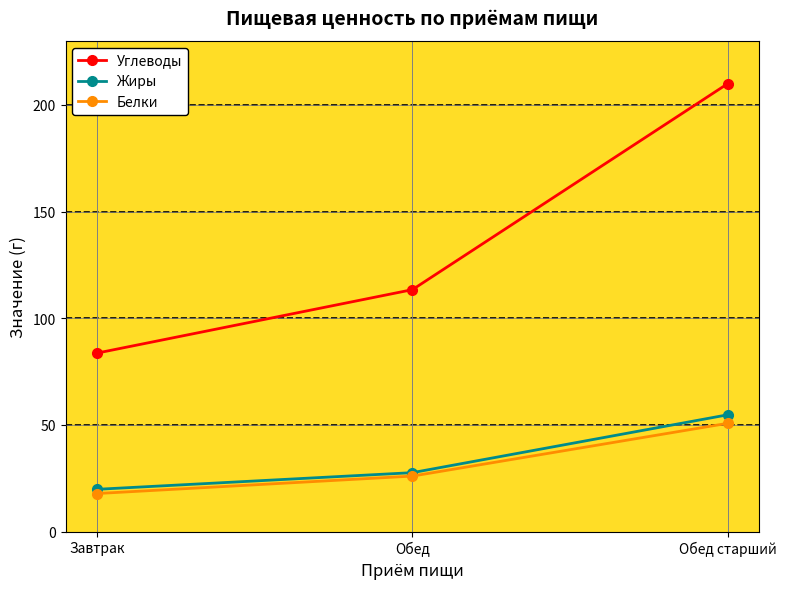

At which label is Углеводы closest to 146?

Обед